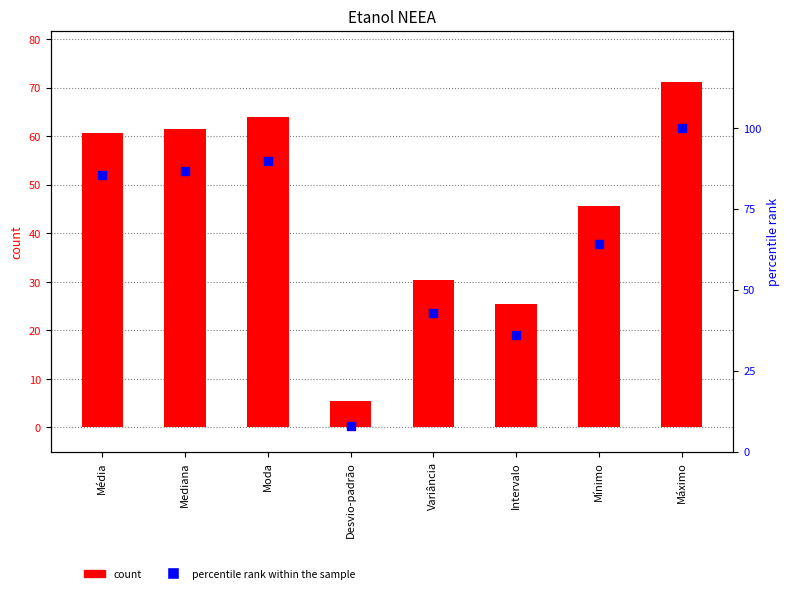

What is the total value across all series at Variância?

73.2